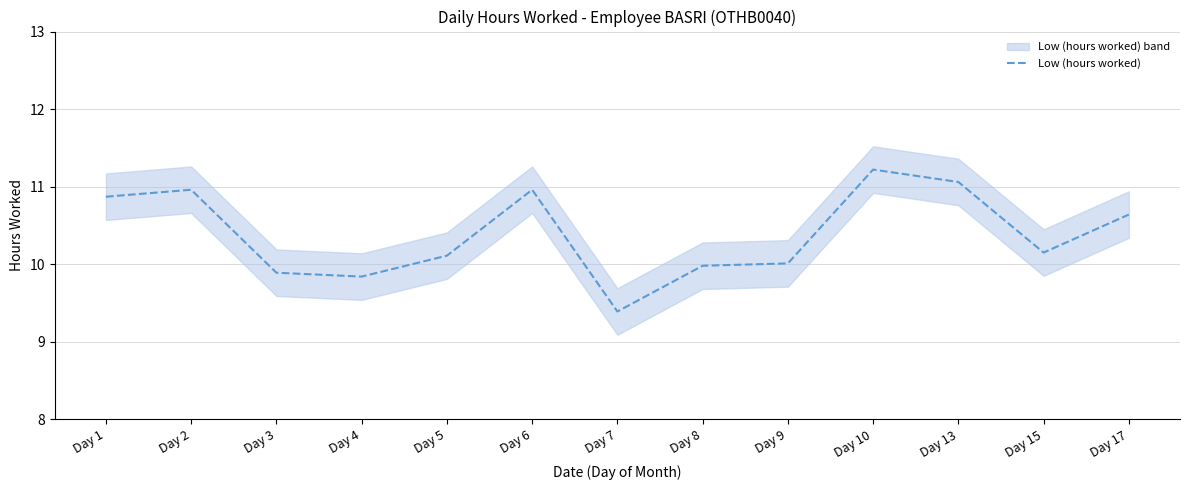

Reading right to left, what are all the values shown in this chart?

10.6	10.2	11.1	11.2	10.0	10.0	9.4	11.0	10.1	9.8	9.9	11.0	10.9